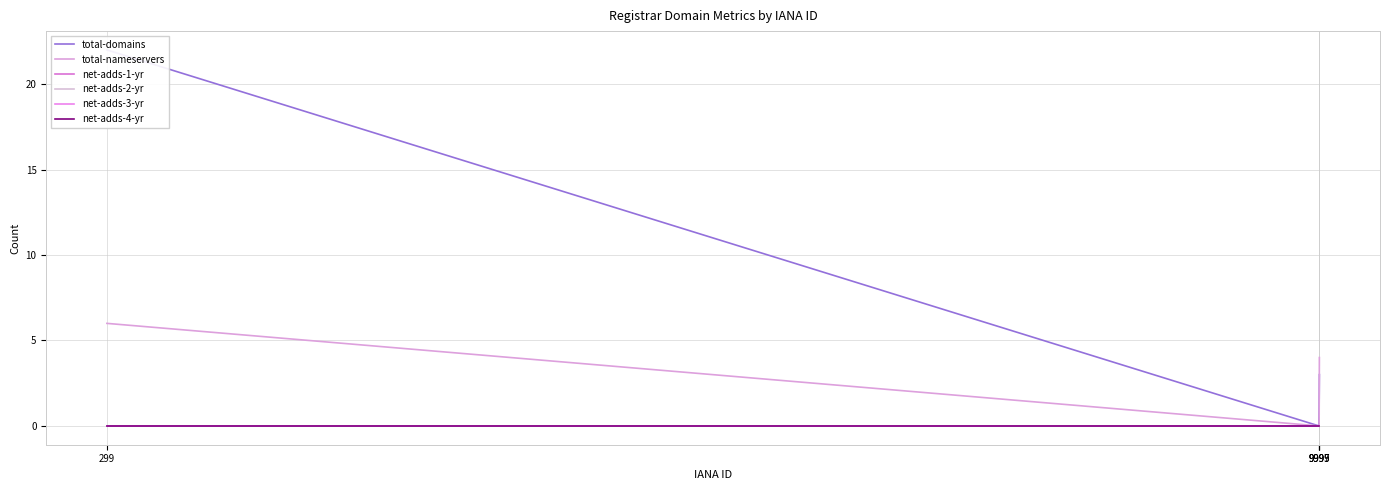

Rank the series by their maximum value, from lowest to highest.

net-adds-1-yr, net-adds-2-yr, net-adds-3-yr, net-adds-4-yr, total-nameservers, total-domains